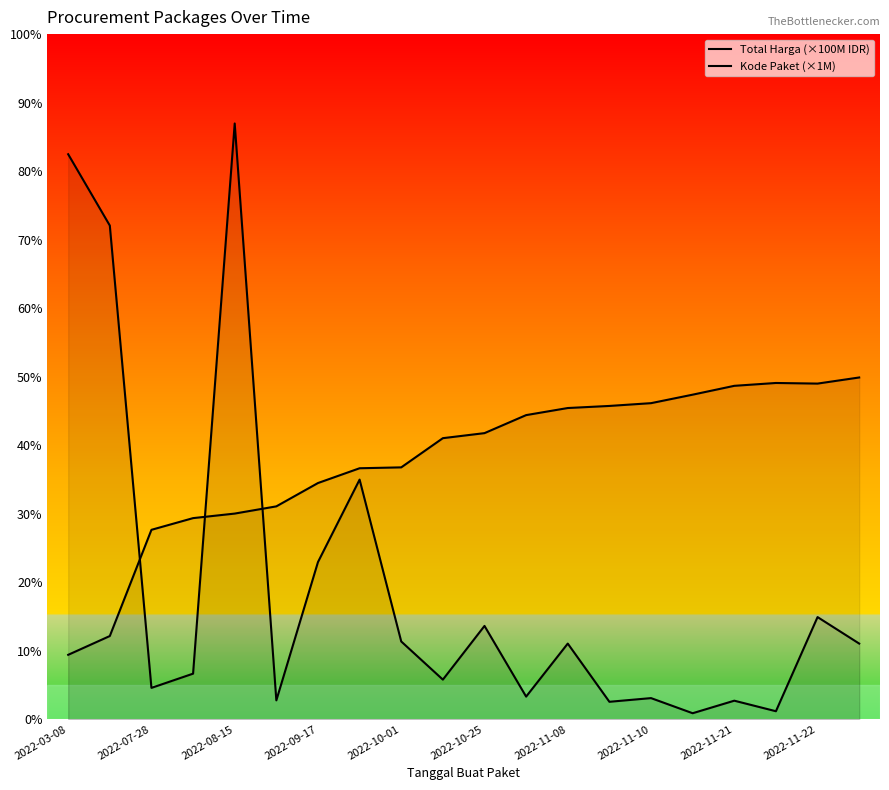

Rank the series by their maximum value, from lowest to highest.

Kode Paket (×1M), Total Harga (×100M IDR)